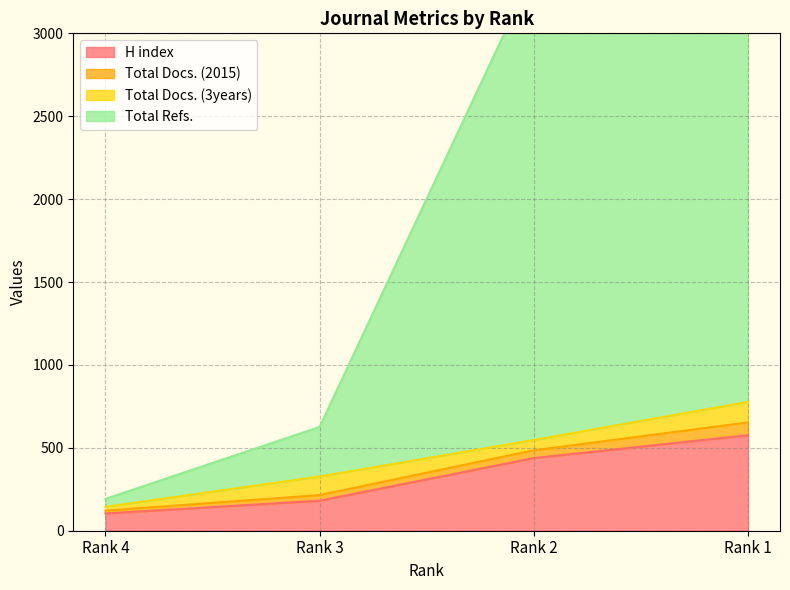

True or false: H index and Total Docs. (2015) intersect in this chart.

False